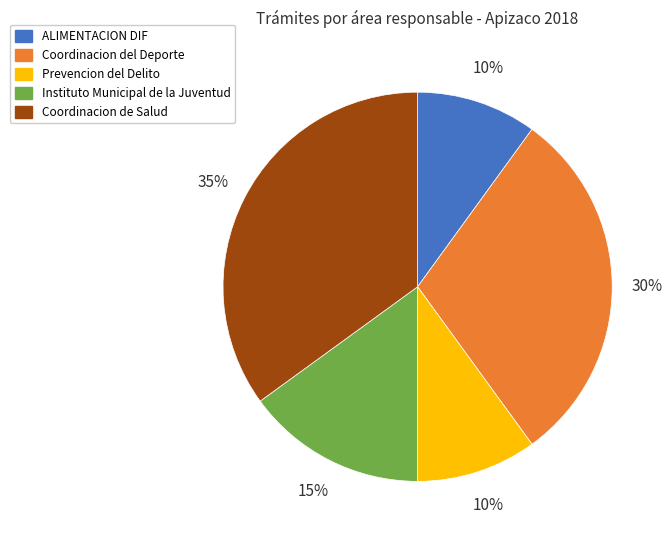

To the nearest percent, what is the difference between the largest and smallest slice percentages?

25%